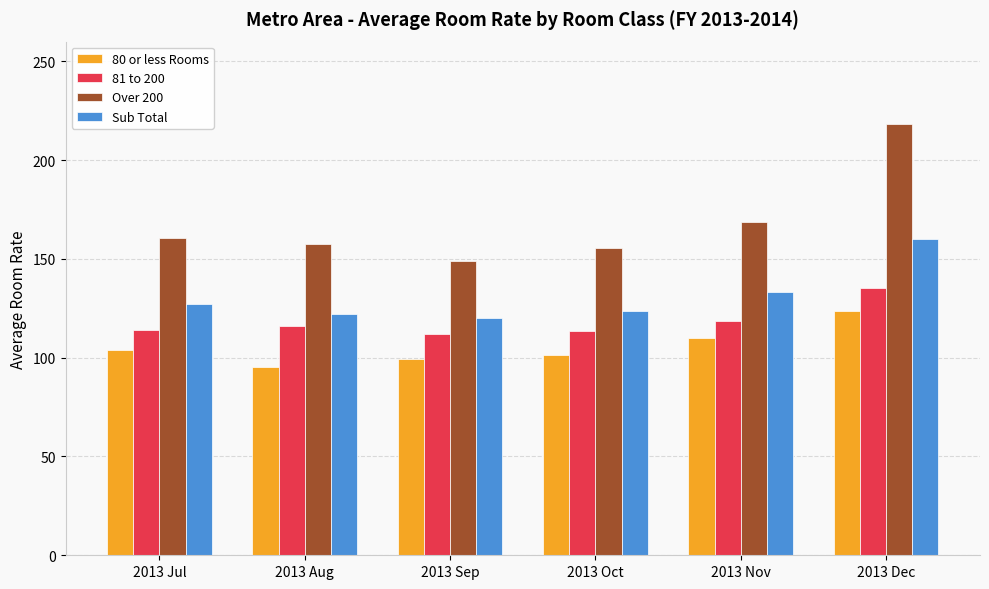

How many data points in 80 or less Rooms are less than 103?

3